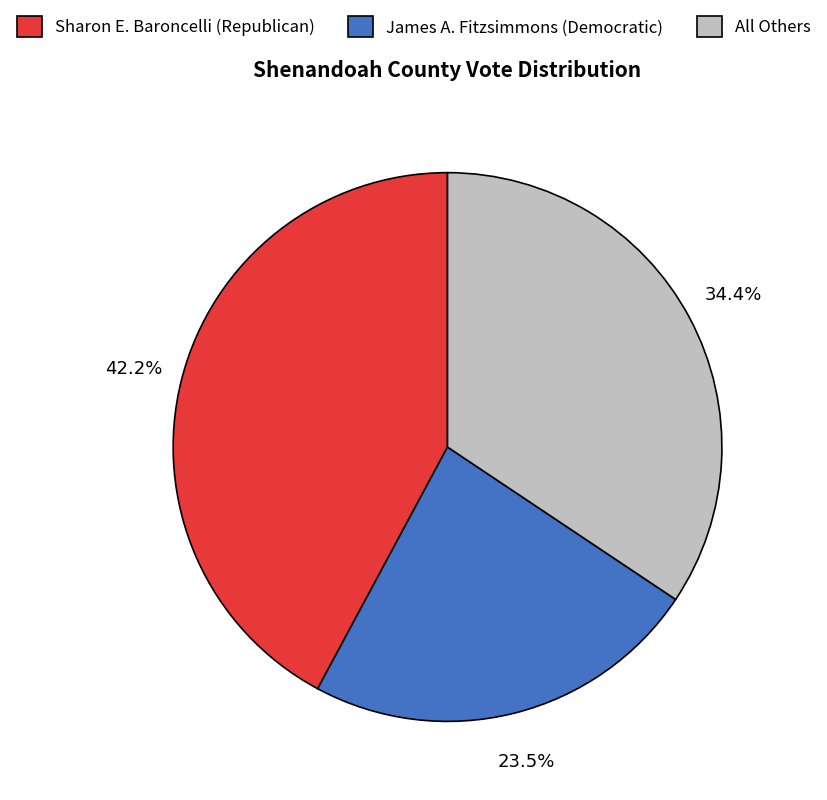

What is the smallest slice in the pie chart?

James A. Fitzsimmons (Democratic)